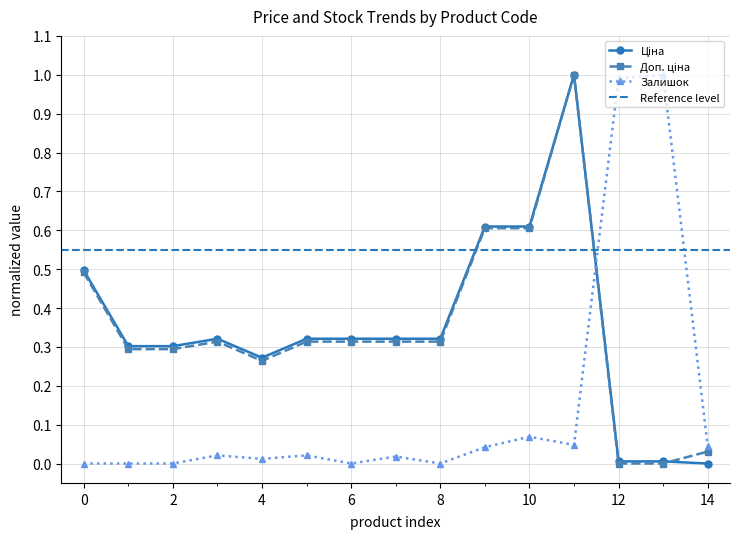

True or false: Залишок has a value of 0.0 at 8.

True